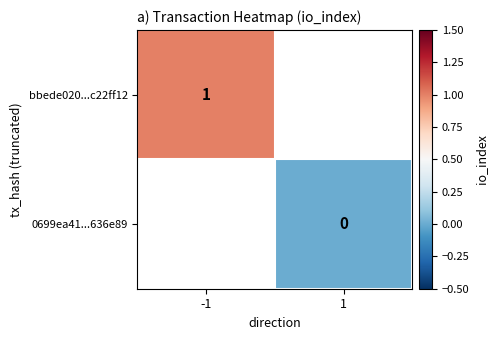

Is the value of 0699ea41...636e89 at 1 greater than the value of bbede020...c22ff12 at -1?

No